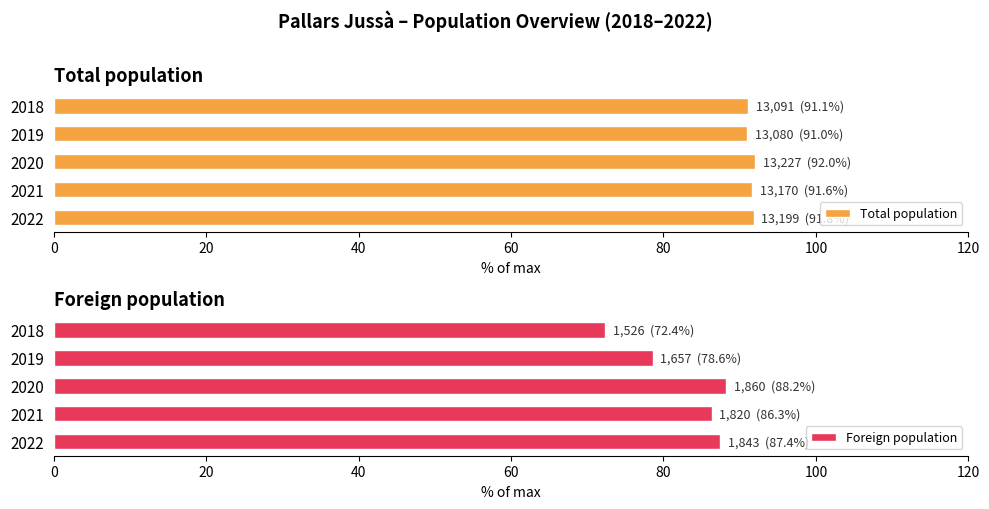

What is the minimum value for Total population?

91.0